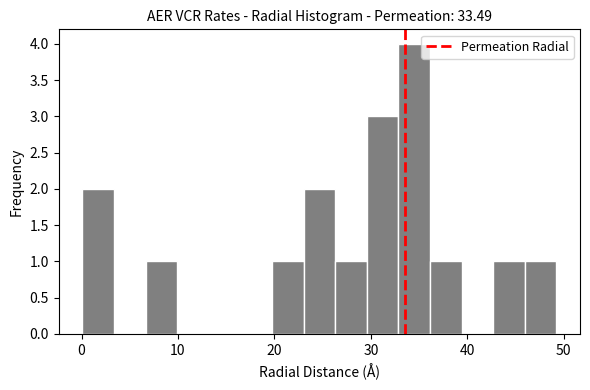

Read against the x-axis, roughly where is the centre of the tallest bar?

34